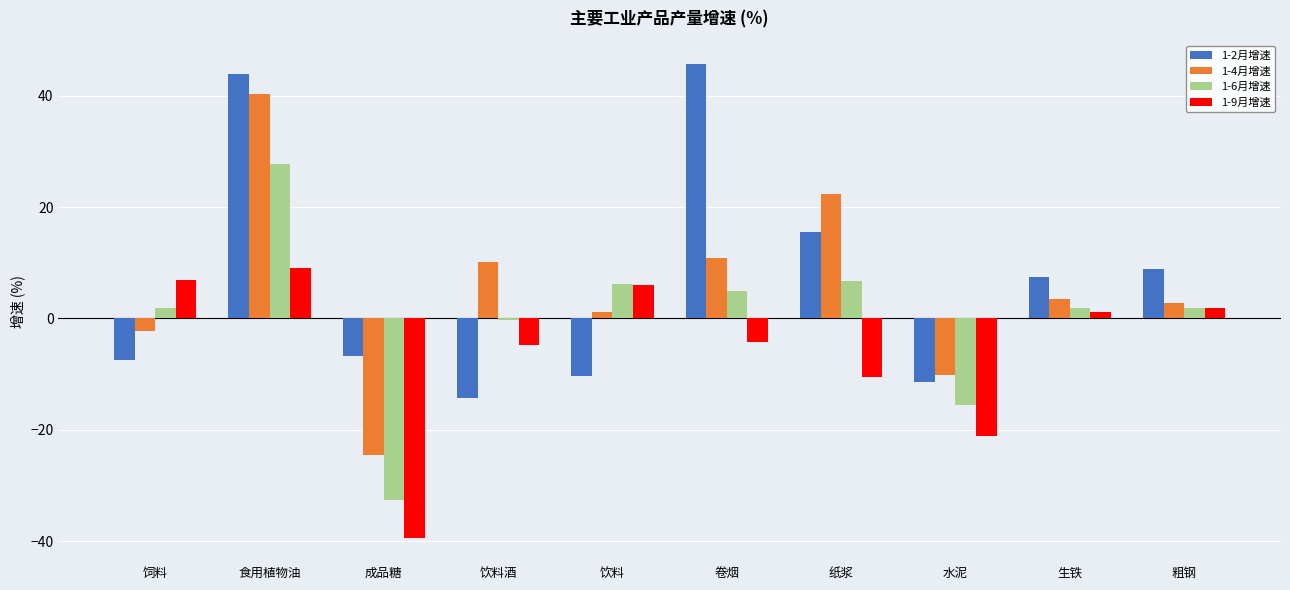

What are all the series names shown in the legend?

1-2月增速, 1-4月增速, 1-6月增速, 1-9月增速